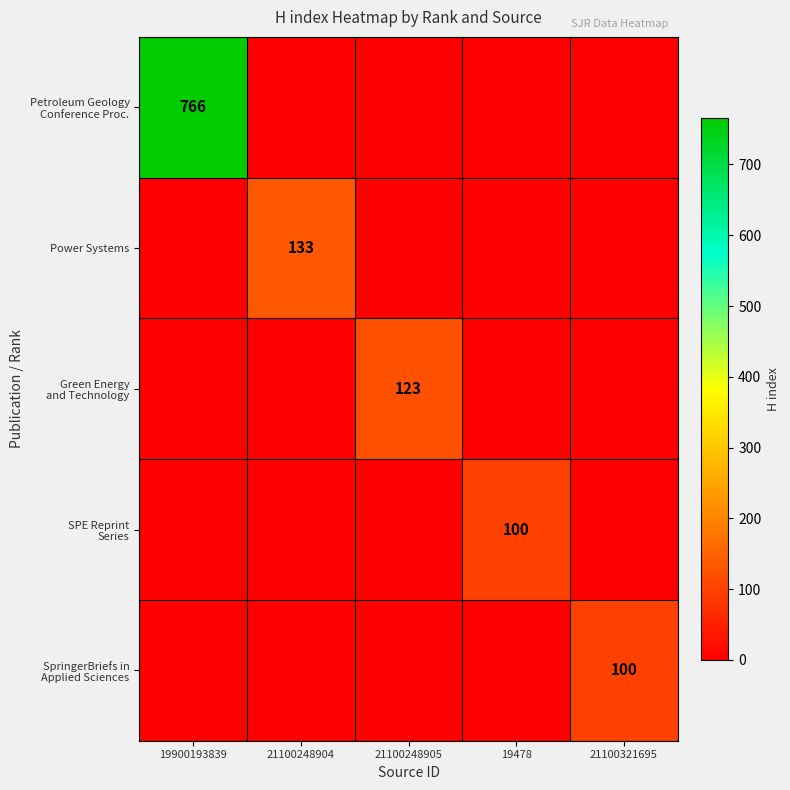

Between 21100248905 and 19900193839, which is larger?

19900193839